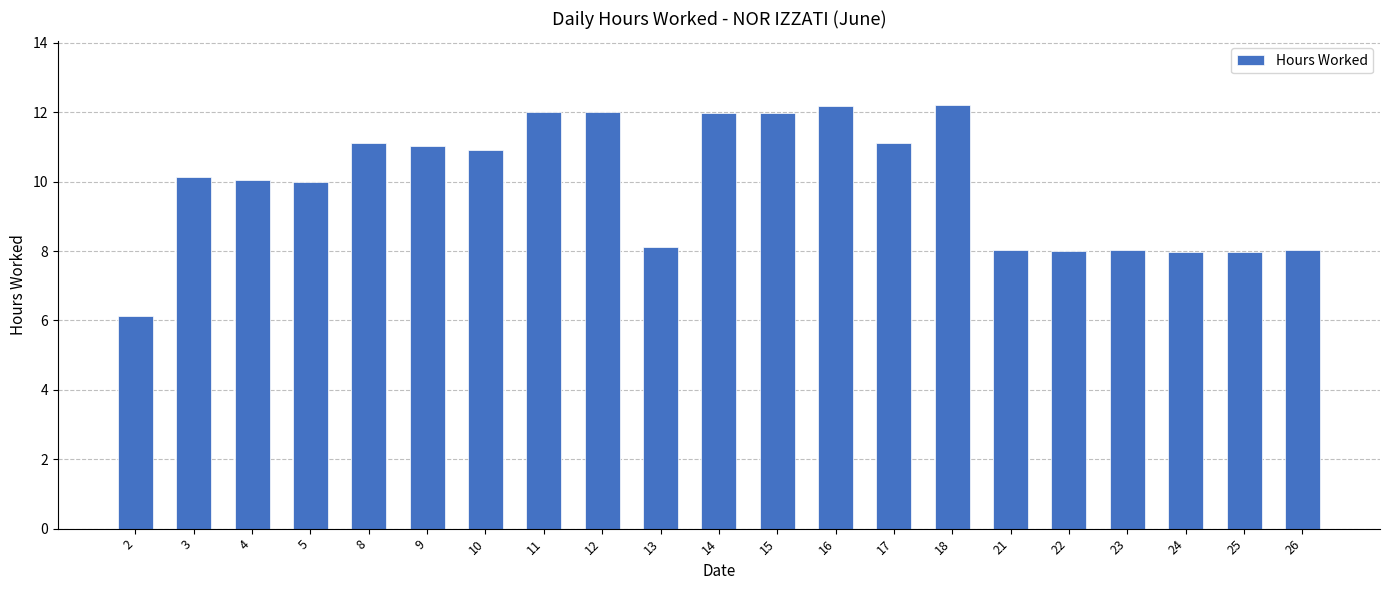

What is the difference between the values at 4 and 9?

1.0